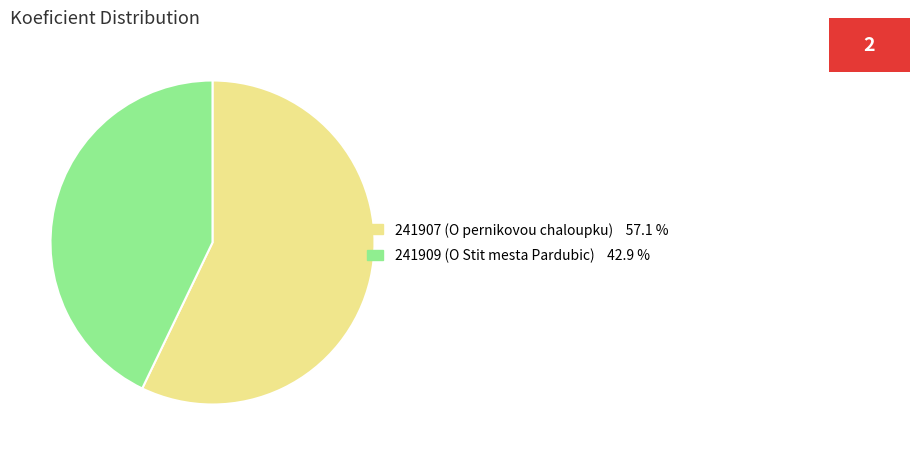

Is there a majority slice in this chart?

Yes